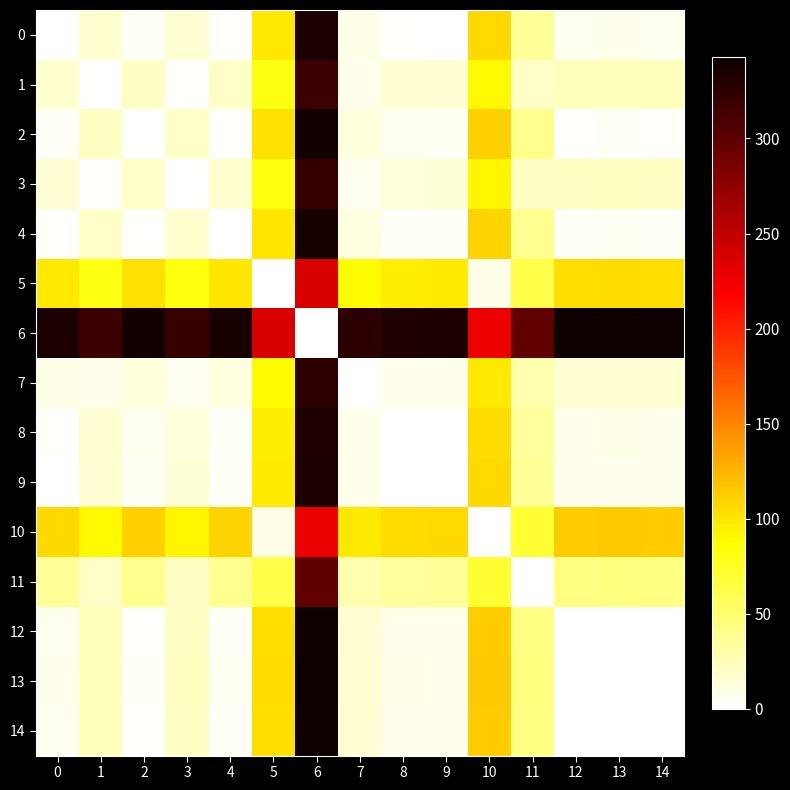

How many distinct data groups are displayed?

15